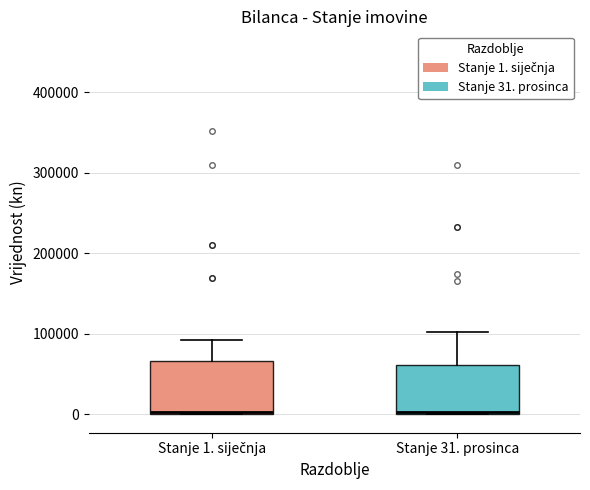

Where is the upper edge of the box for Stanje 1. siječnja on the y-axis? The values are not printed on the chart, so give them approximately, as read against the axis.

70000